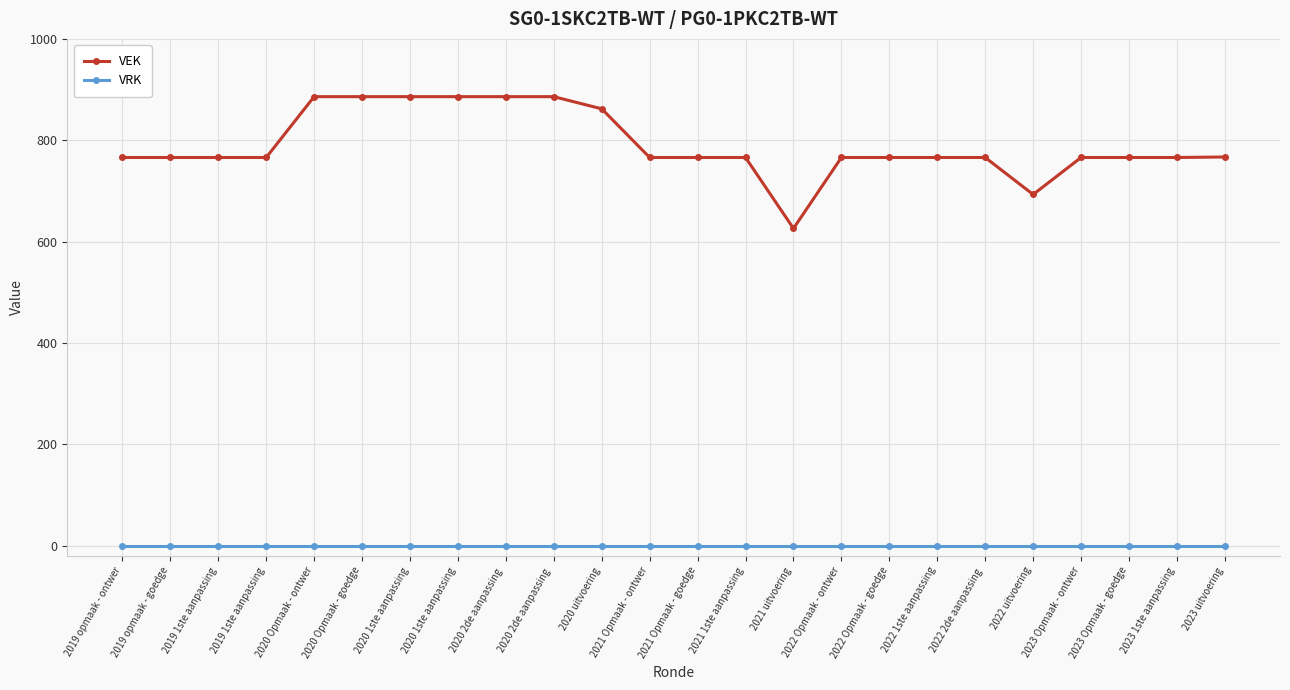

At which category does the chart reach its minimum across all series?

2019 opmaak - ontwer